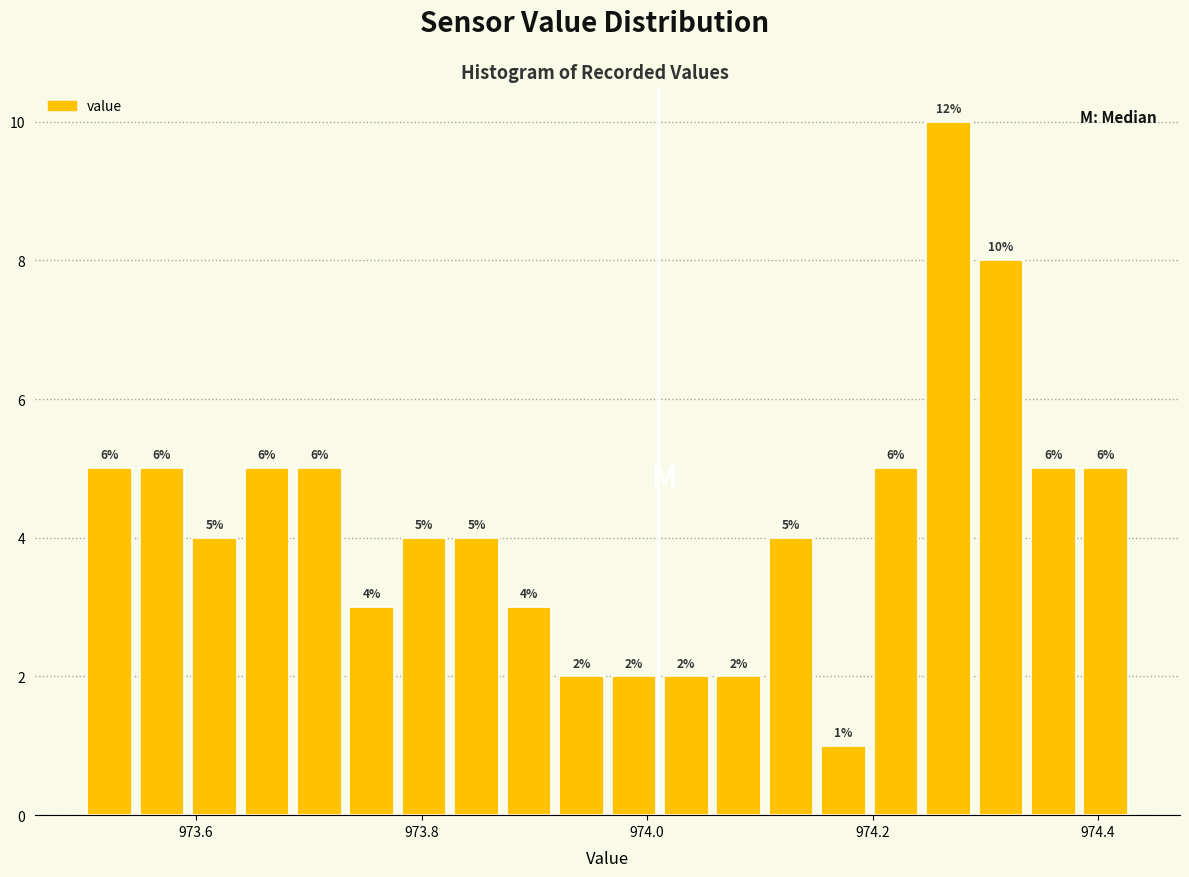

Around what value on the x-axis is the tallest bar? Give the approximate position of its centre, as read against the axis.

974.26